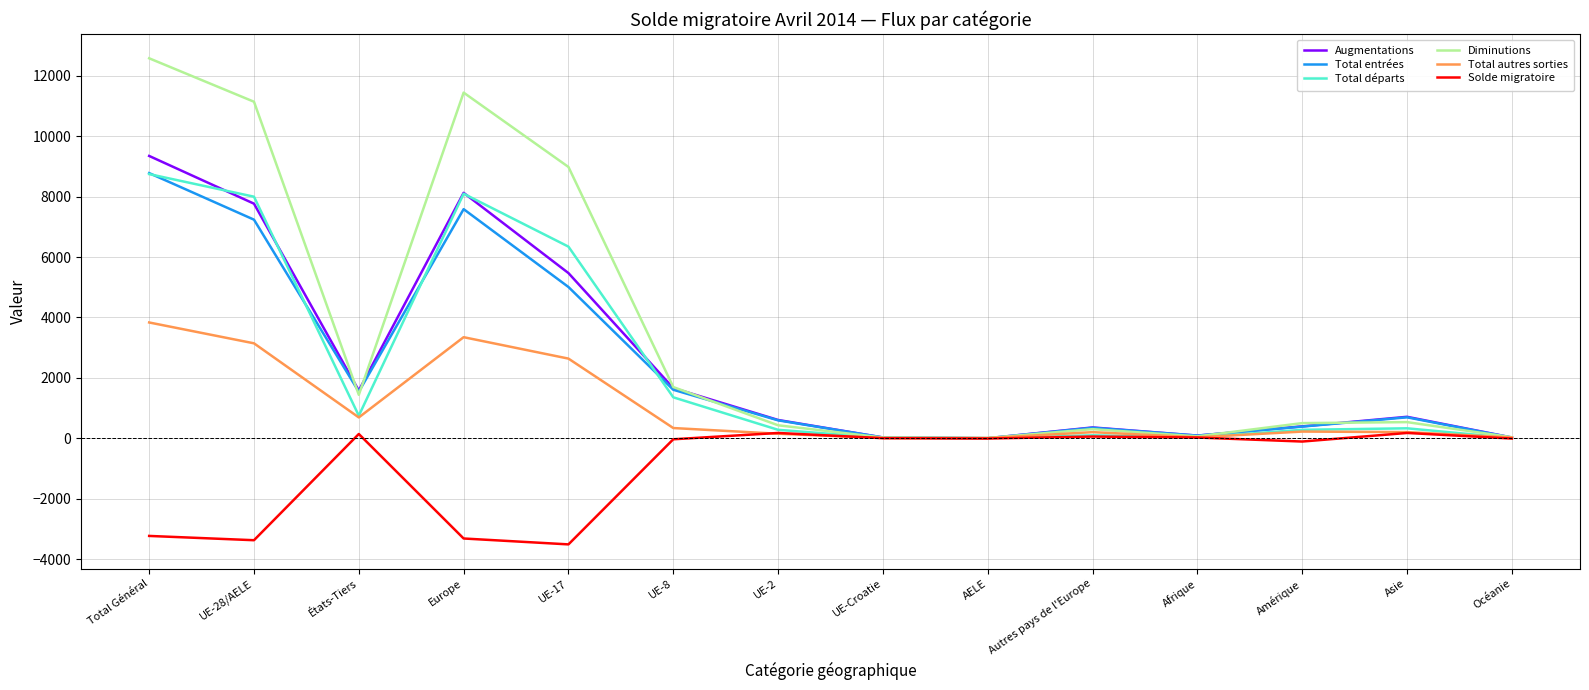

At which category does Total autres sorties reach its first local peak?

Europe